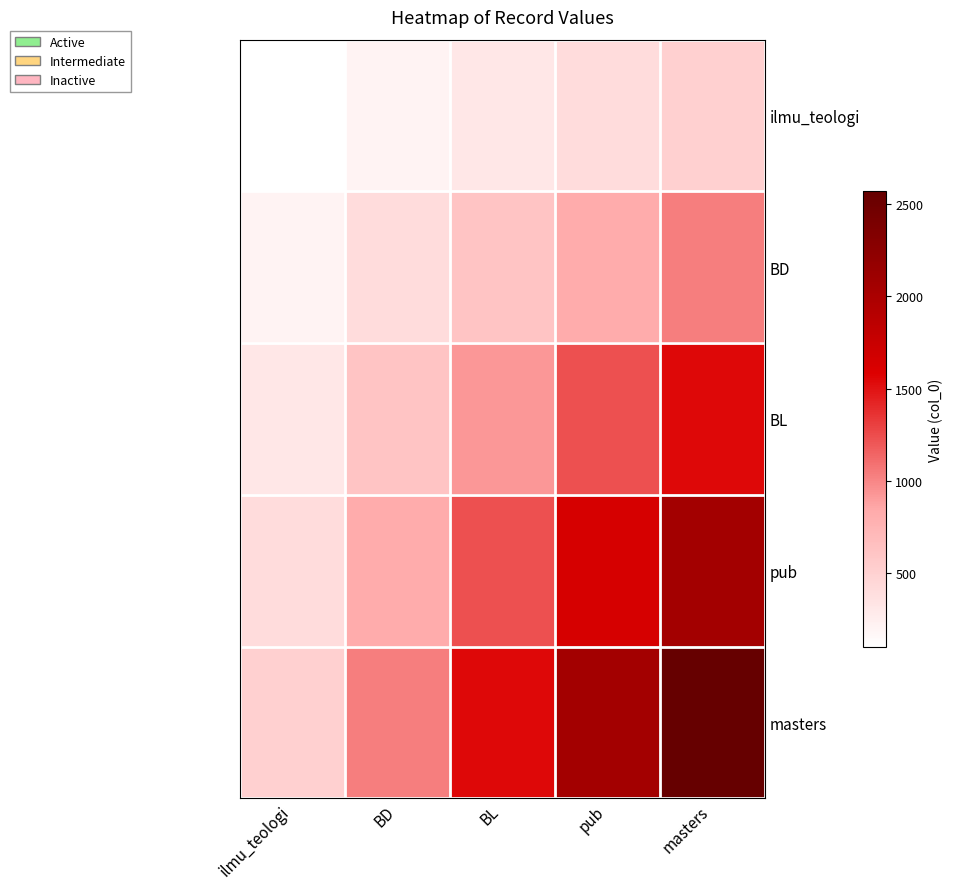

Reading left to right, what are all the values shown in this chart?

ilmu_teologi: ilmu_teologi=102.7	BD=205.4	BL=308.2	pub=410.9	masters=513.6
BD: ilmu_teologi=205.4	BD=410.9	BL=616.3	pub=821.8	masters=1027.2
BL: ilmu_teologi=308.2	BD=616.3	BL=924.5	pub=1232.6	masters=1540.8
pub: ilmu_teologi=410.9	BD=821.8	BL=1232.6	pub=1643.5	masters=2054.4
masters: ilmu_teologi=513.6	BD=1027.2	BL=1540.8	pub=2054.4	masters=2568.0